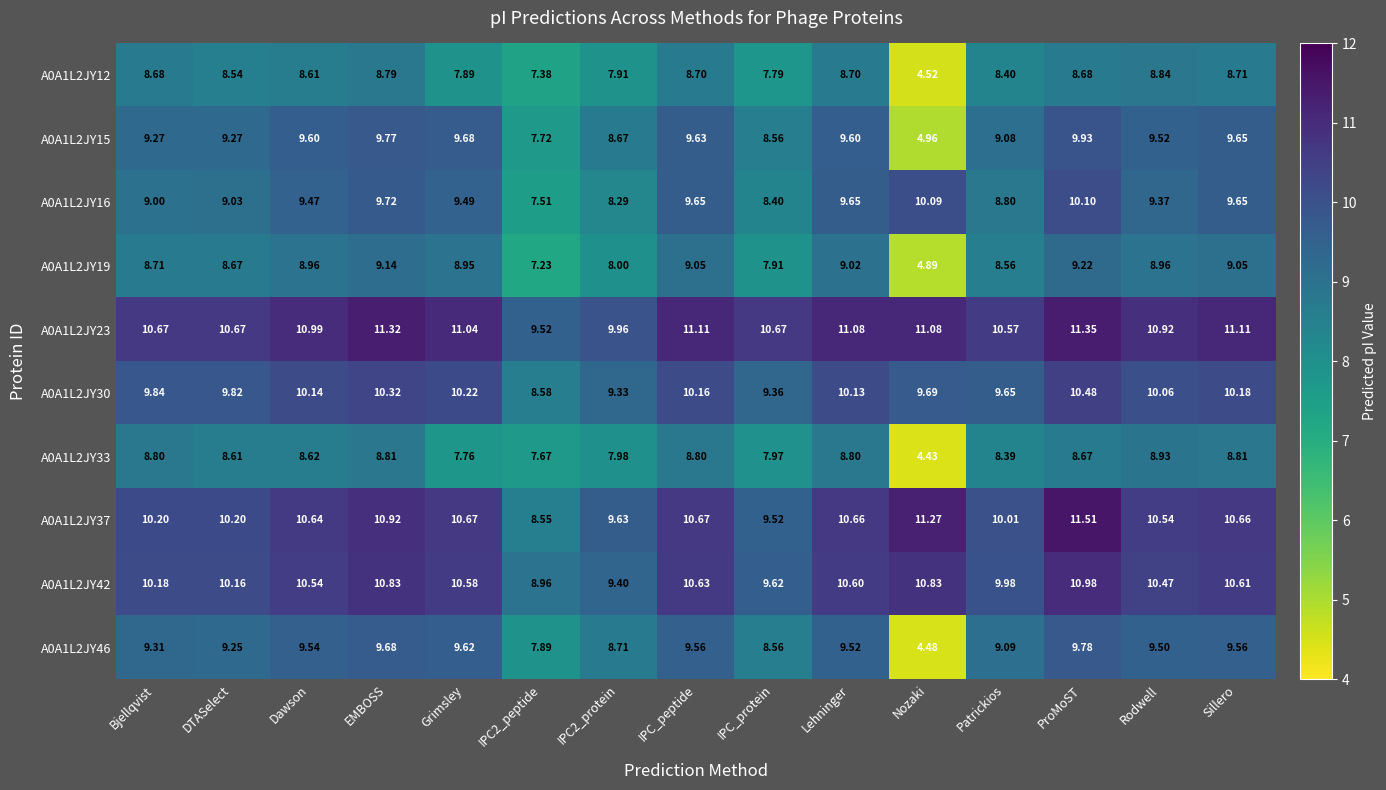

At which label does A0A1L2JY37 first exceed 10?

Bjellqvist